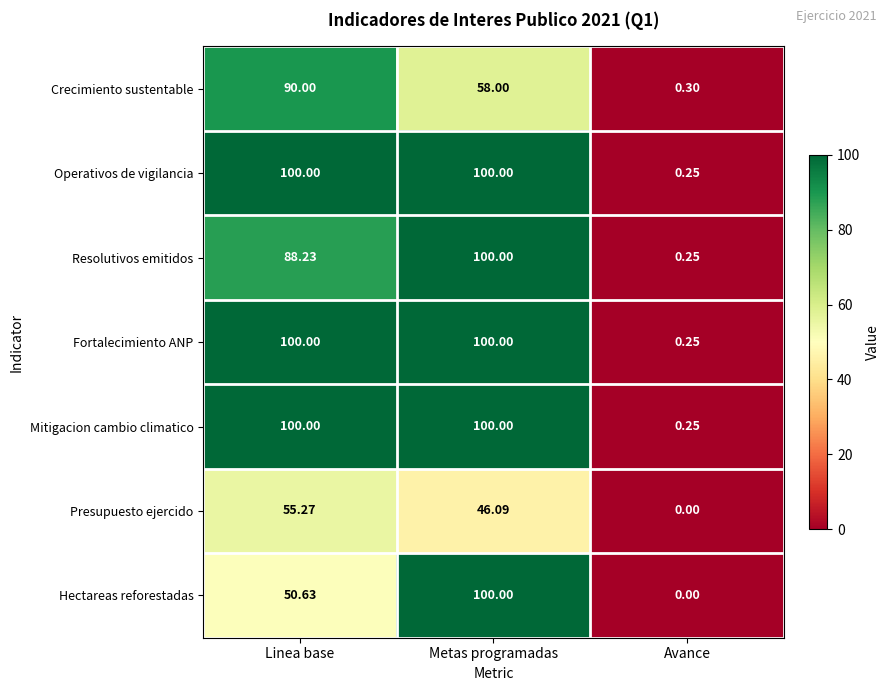

Rank the categories by Presupuesto ejercido value from lowest to highest.

Avance, Metas programadas, Linea base